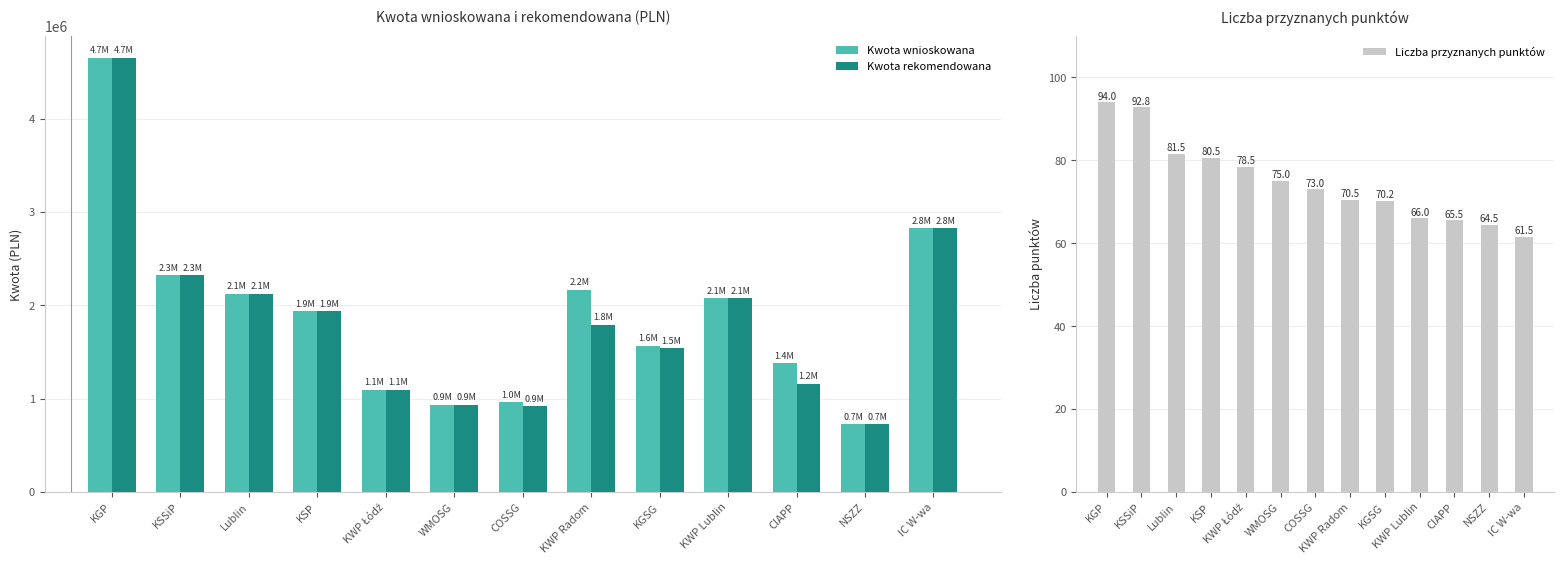

Which category has the highest value in the Liczba przyznanych punktów series?

KGP